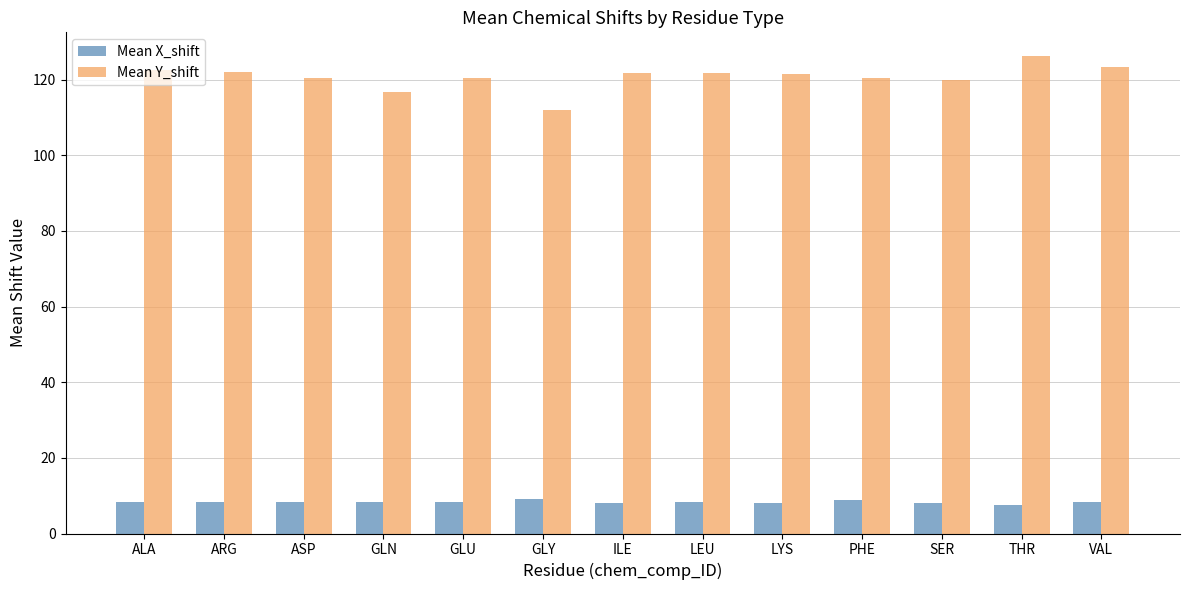

What is the maximum value shown in the chart?

126.2